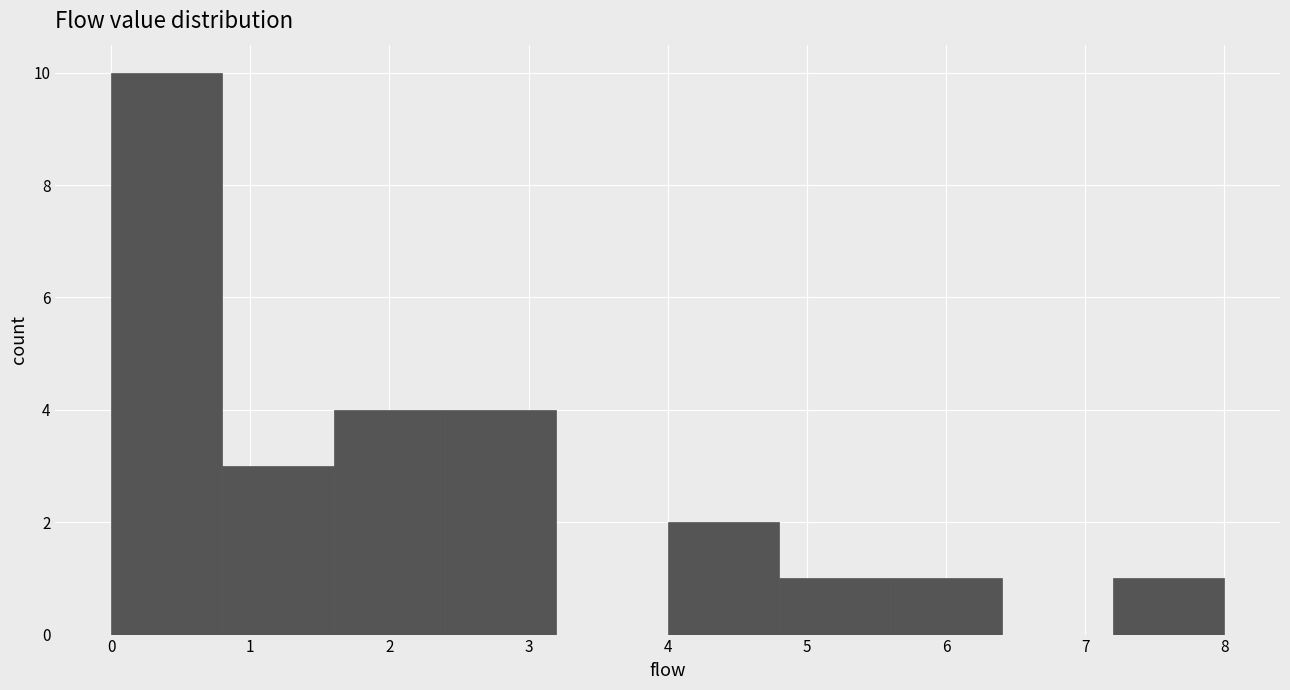

How tall is the bar that spans 4.0 to 4.8 on the x-axis? The values are not printed on the chart, so give them approximately, as read against the axis.

2